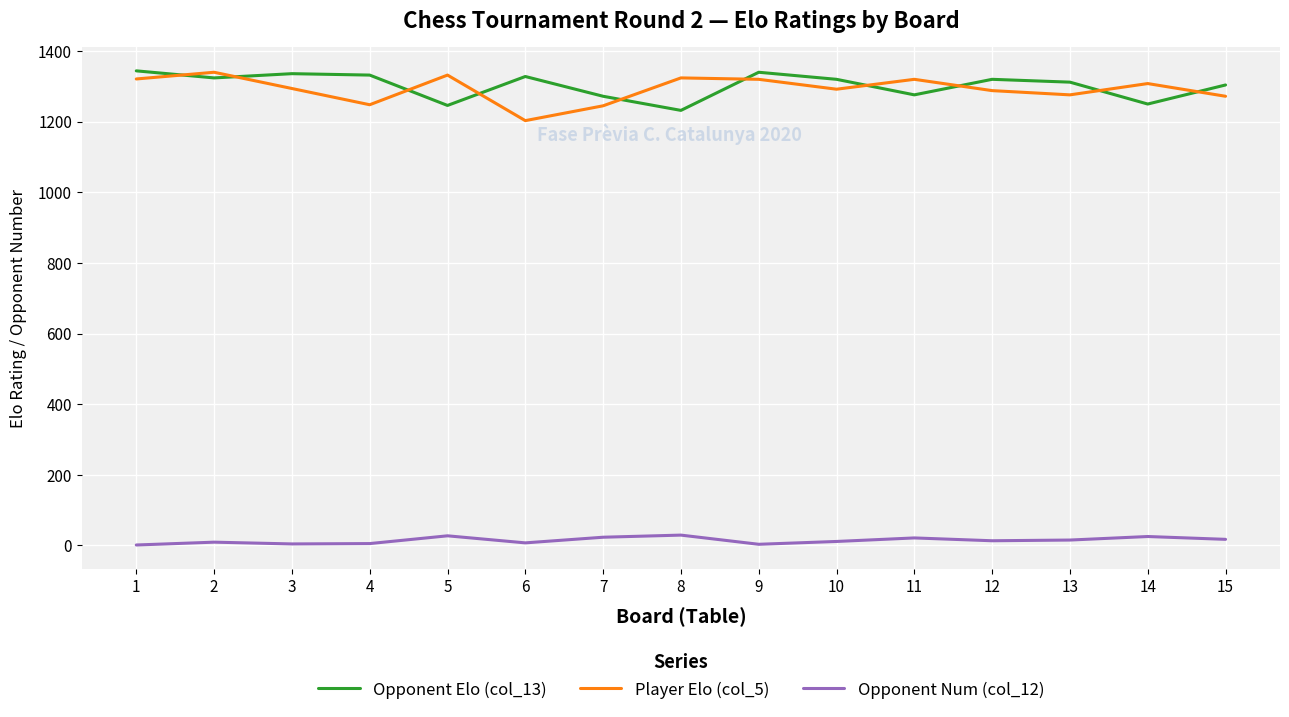

True or false: Opponent Num (col_12) and Opponent Elo (col_13) cross at least once.

False